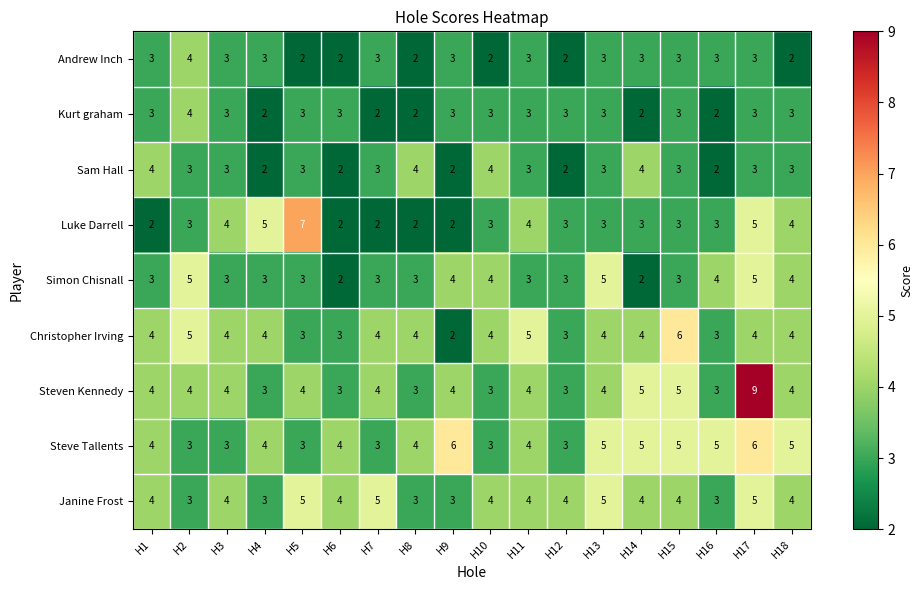

True or false: Kurt graham has a value of 1 at H7.

False